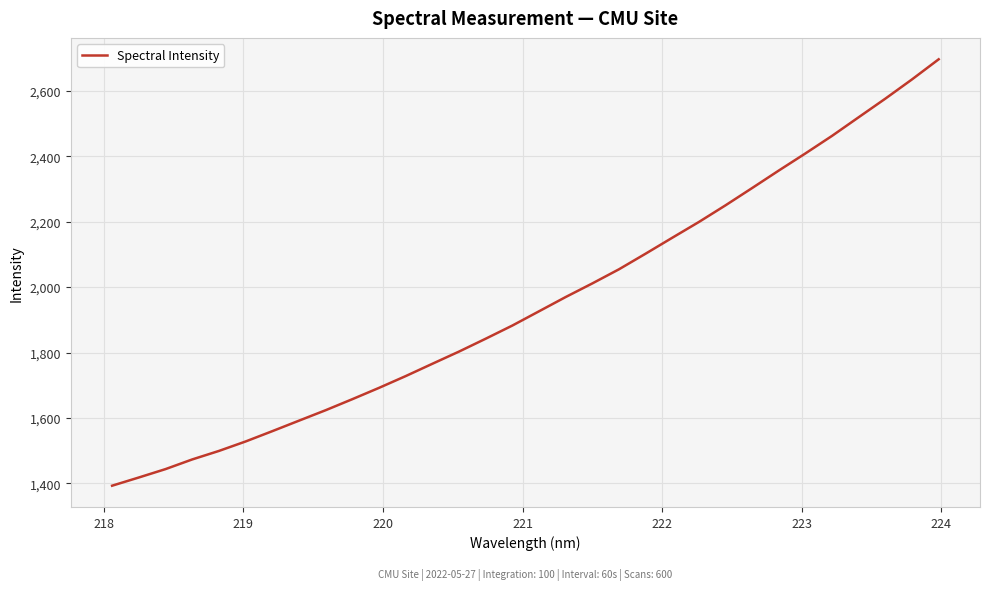

What is the minimum value shown in the chart?

1392.8